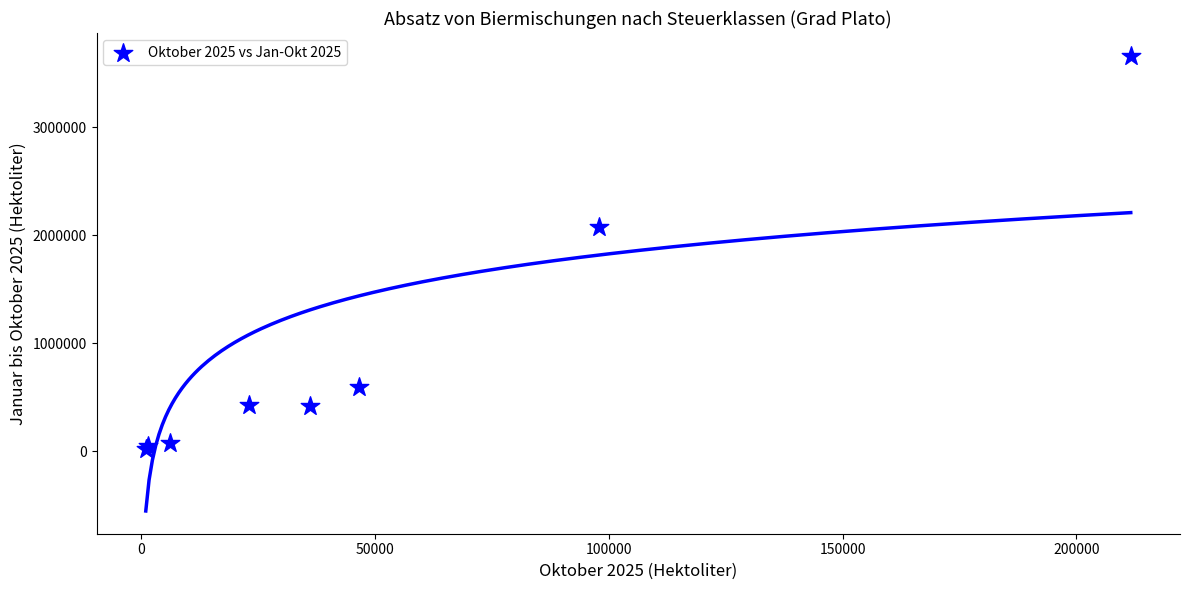

What Y value in the scatter plot is closest to 1842718?

2079630.7